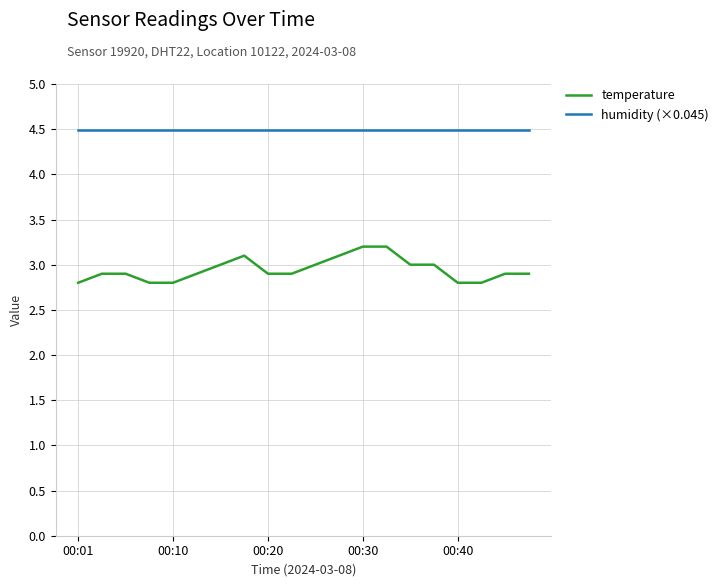

Which series has the widest spread of values?

temperature